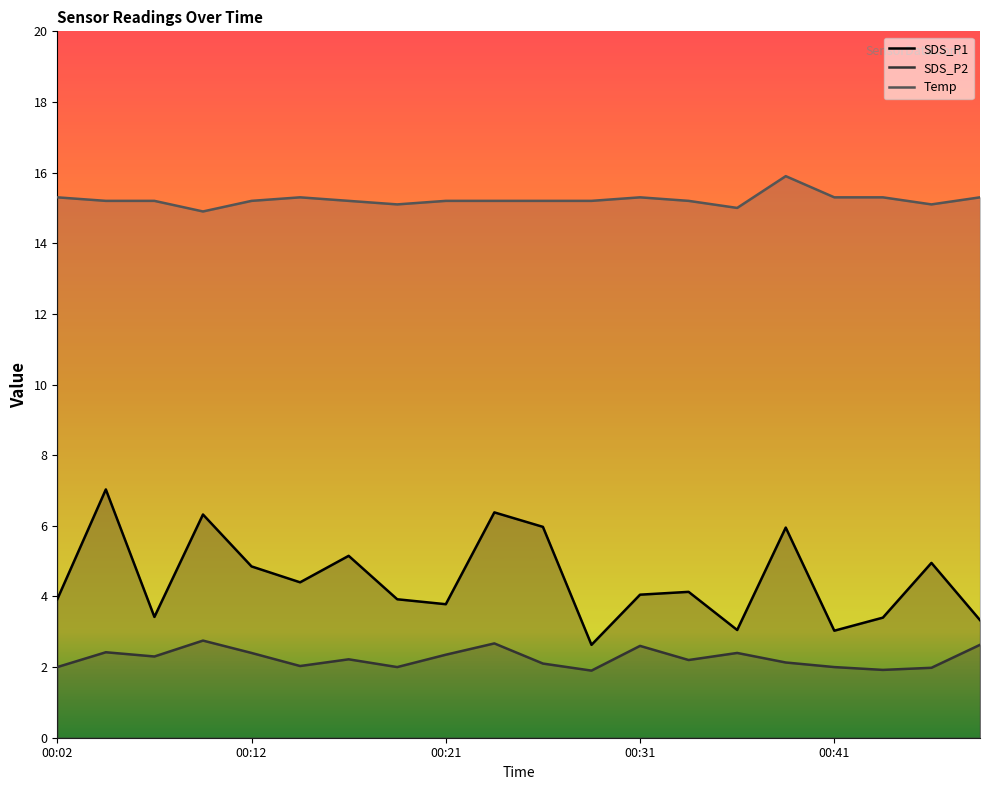

Which series has the largest total across all categories?

Temp